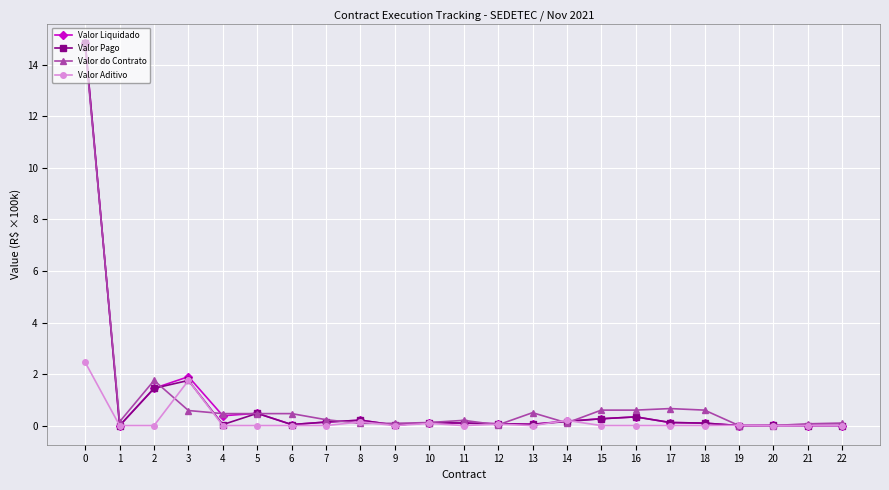

What is the average value of the Valor Aditivo series?

0.2